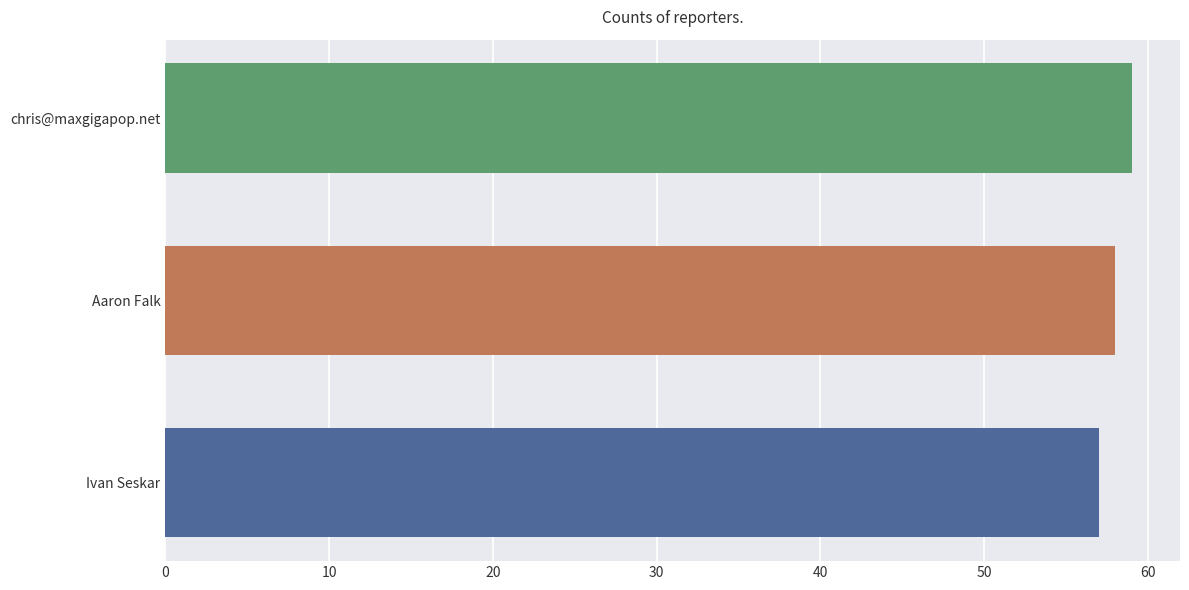

Reading bottom to top, extract all data points from this chart.

57	58	59